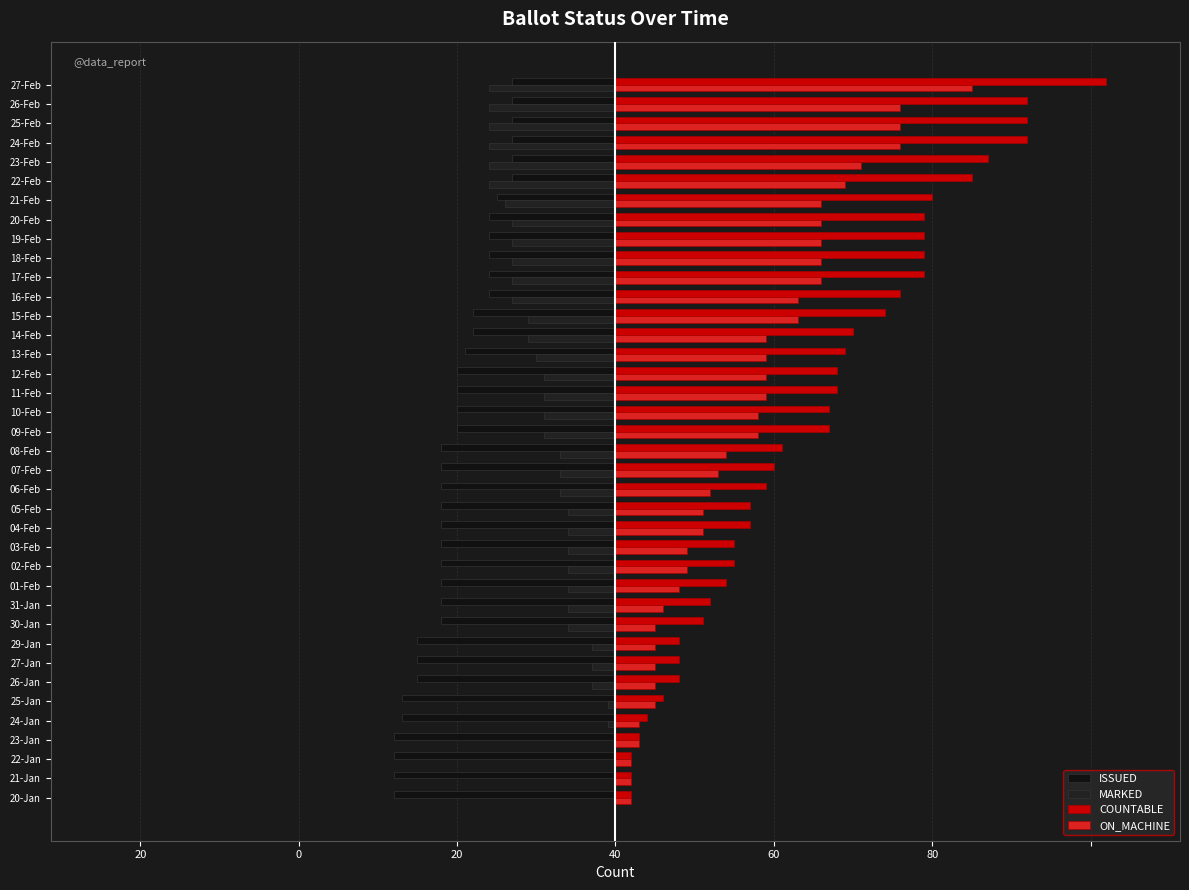

Rank the series by their maximum value, from lowest to highest.

ISSUED, MARKED, ON_MACHINE, COUNTABLE